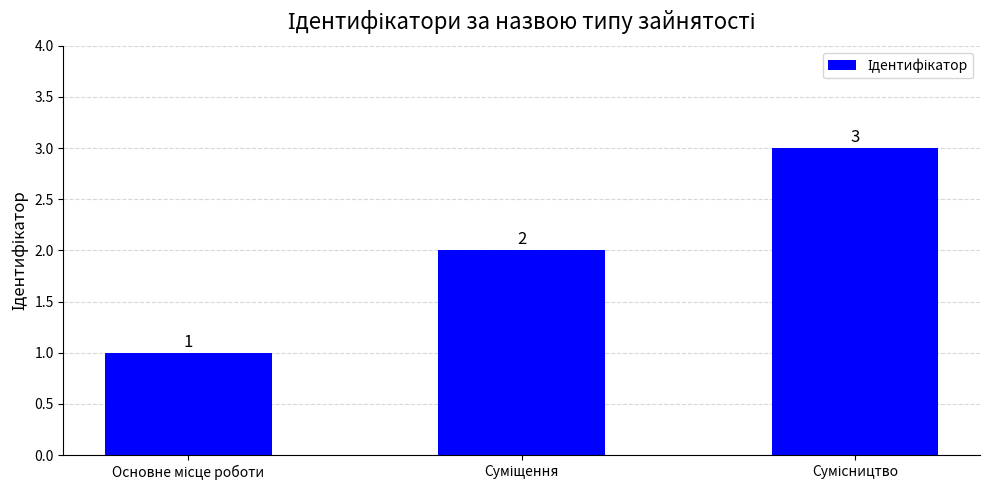

What is the smallest value displayed?

1